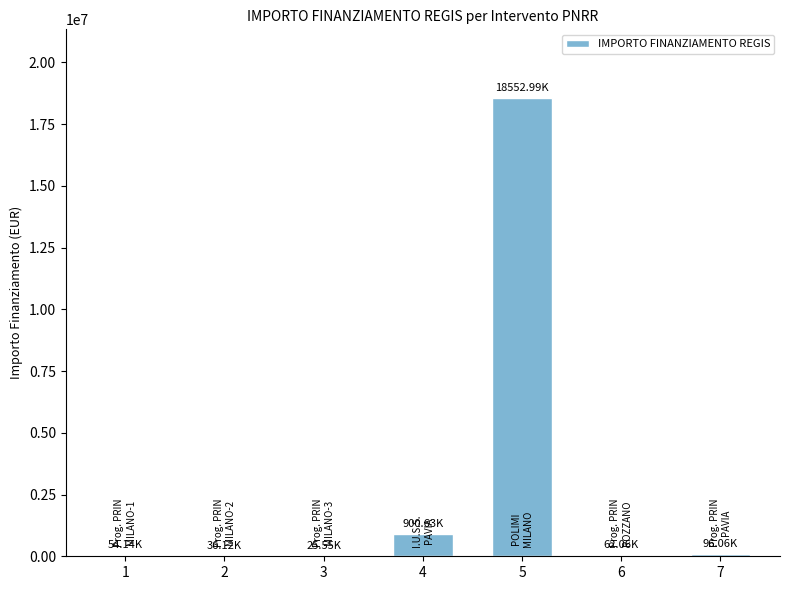

Are the bars horizontal?

No